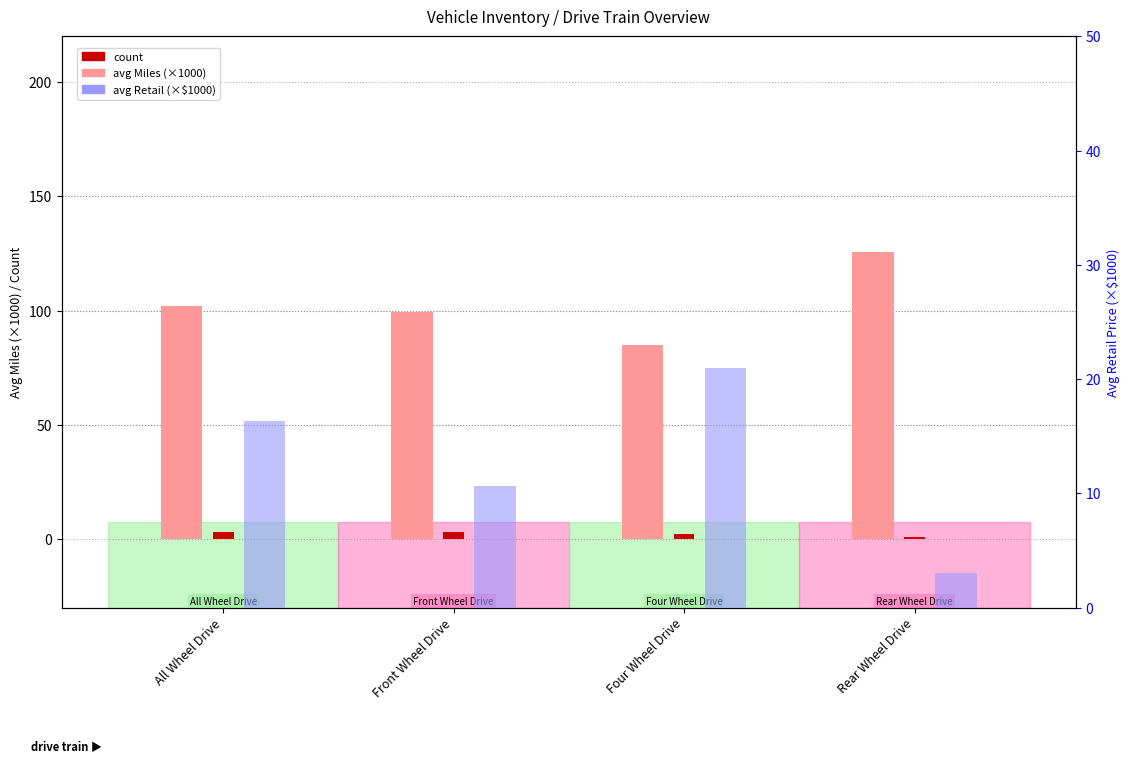

At how many categories does at least one series exceed 110?

1